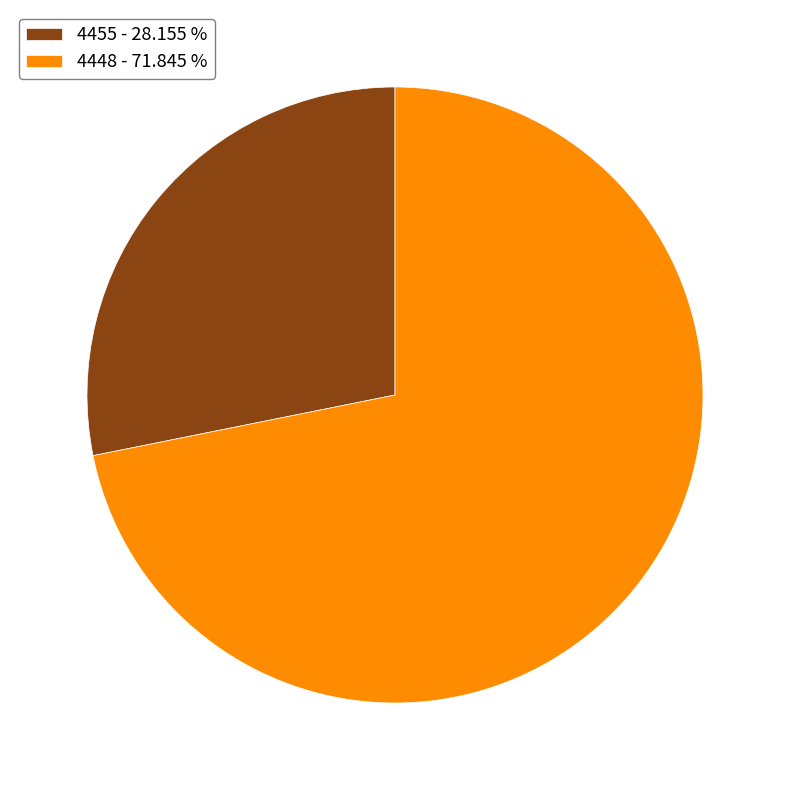

Do 4448 - 71.845 % and 4455 - 28.155 % together represent more than half of the pie?

Yes